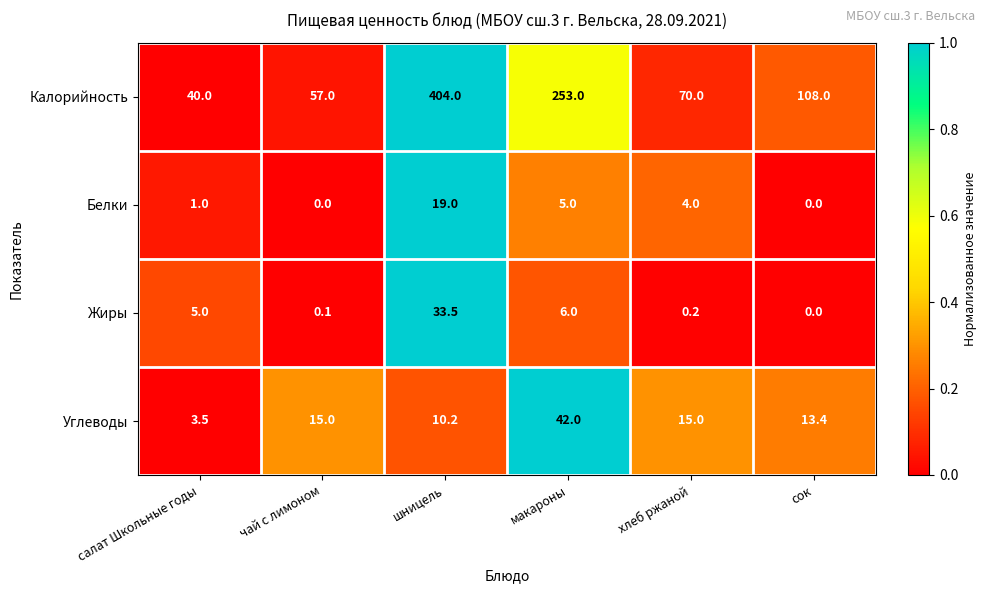

Reading left to right, extract all data points from this chart.

Калорийность: 40.0	57.0	404.0	253.0	70.0	108.0
Белки: 1.0	0.0	19.0	5.0	4.0	0.0
Жиры: 5.0	0.1	33.5	6.0	0.2	0.0
Углеводы: 3.5	15.0	10.2	42.0	15.0	13.4